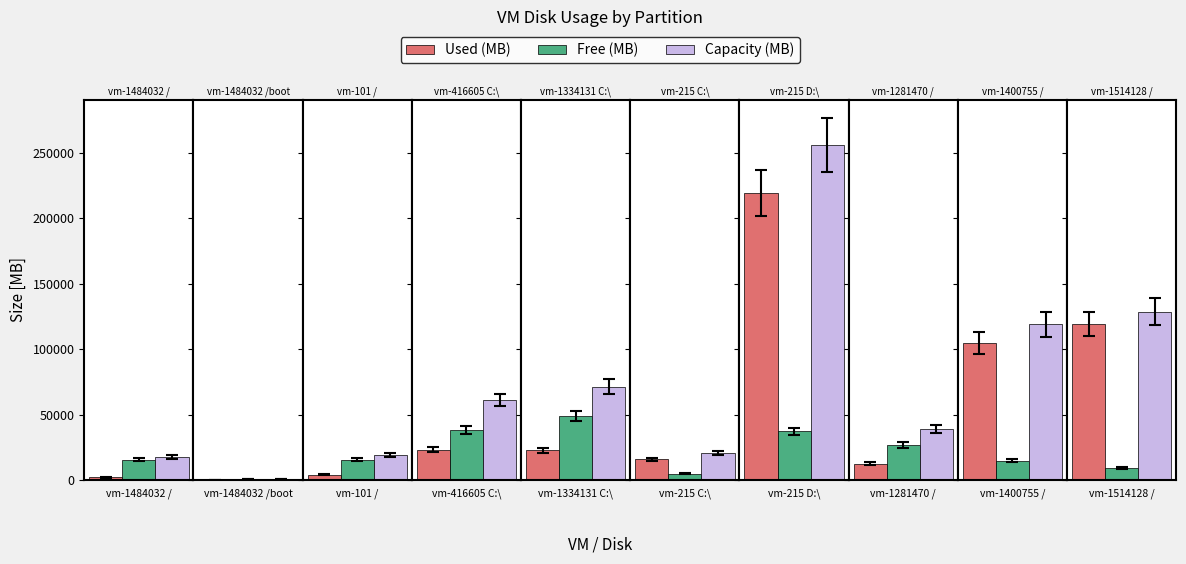

What is the average value of the Capacity (MB) series?

73342